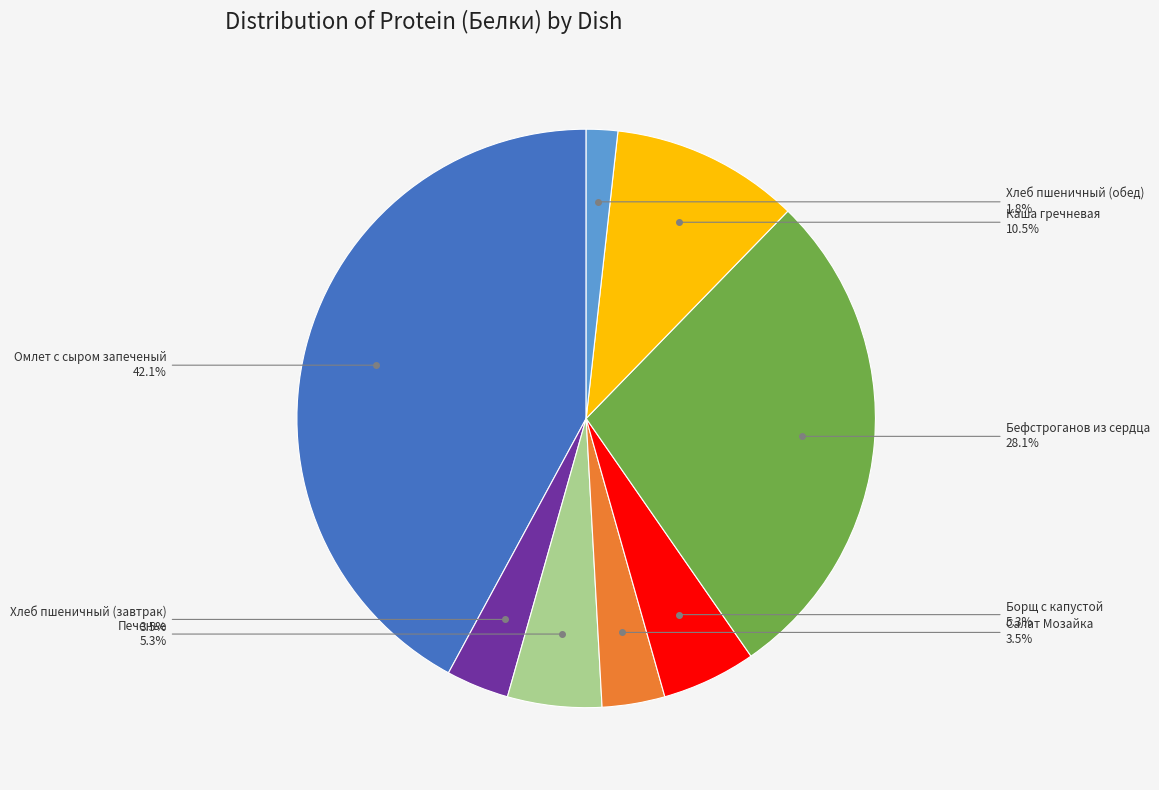

Which slice is the largest?

Омлет с сыром запеченый